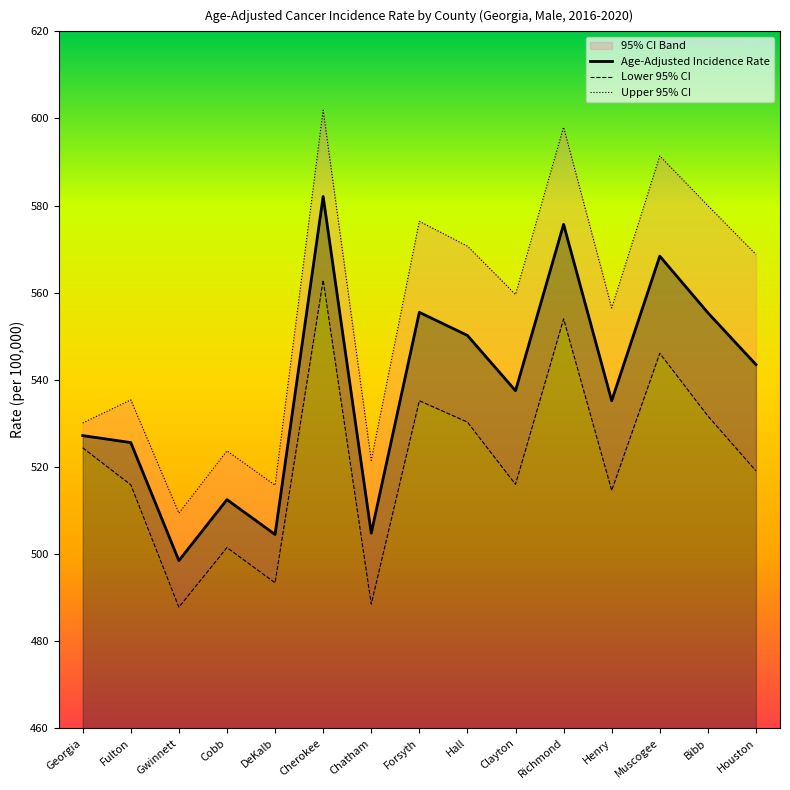

What is the value of the Age-Adjusted Incidence Rate point at the 4th from the left?

512.5